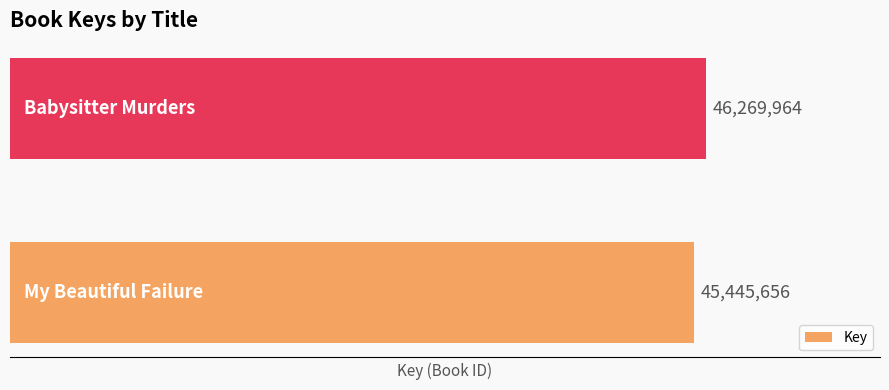

What is the sum of all values?

91715620